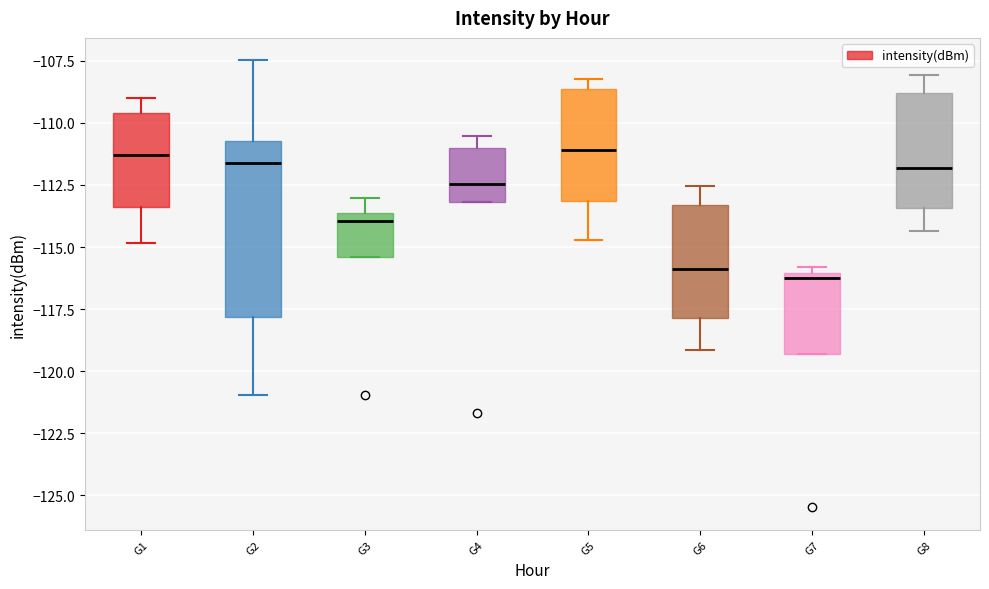

Which box is the tallest, from its lower edge to its upper edge?

G2